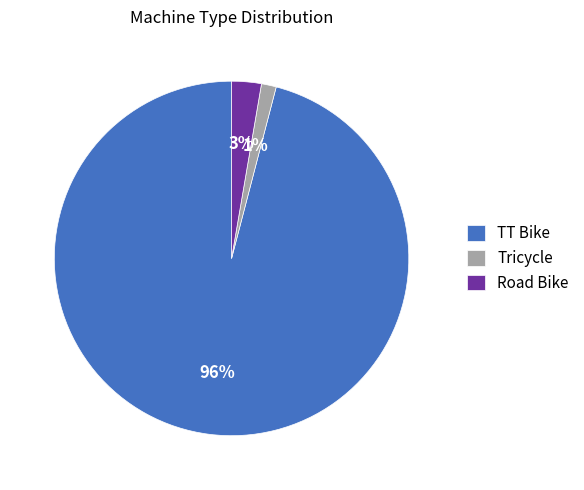

Rank the categories by value from highest to lowest.

TT Bike, Road Bike, Tricycle